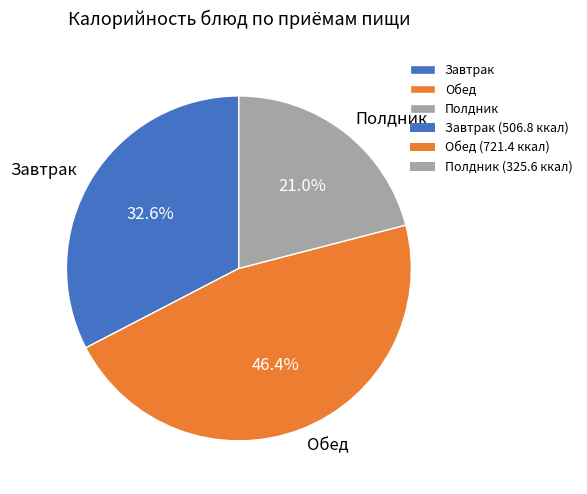

Which slice is the smallest?

Полдник